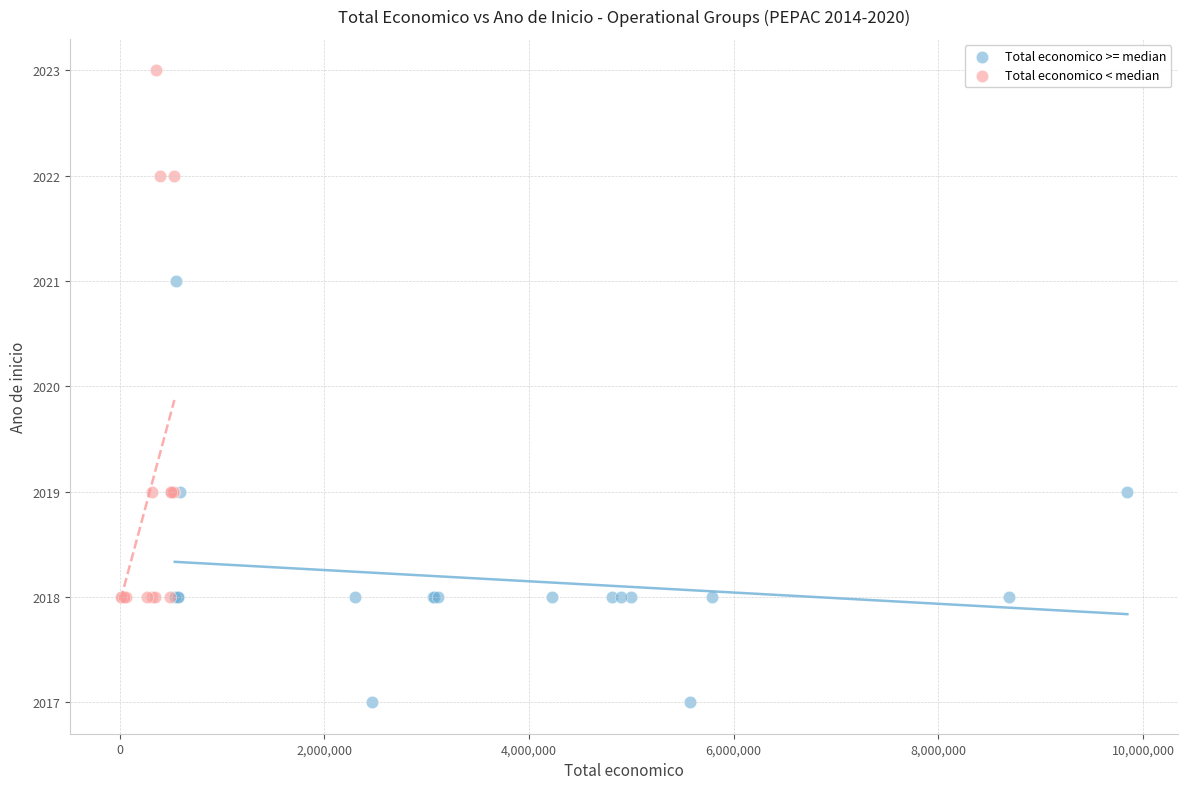

Which series reaches the maximum Y coordinate?

Total economico < median